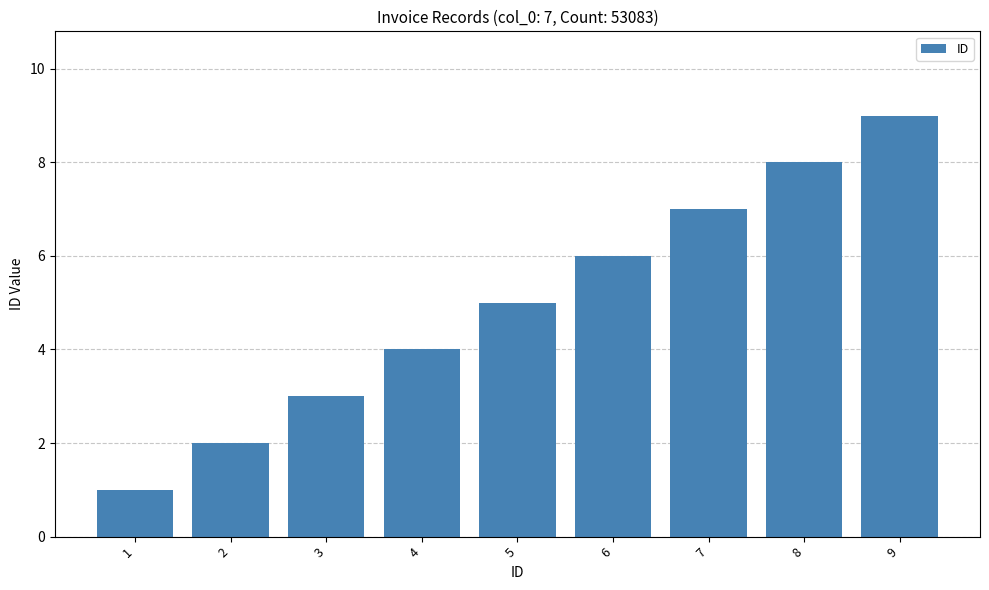

What is the sum of the values at 5 and 9?

14